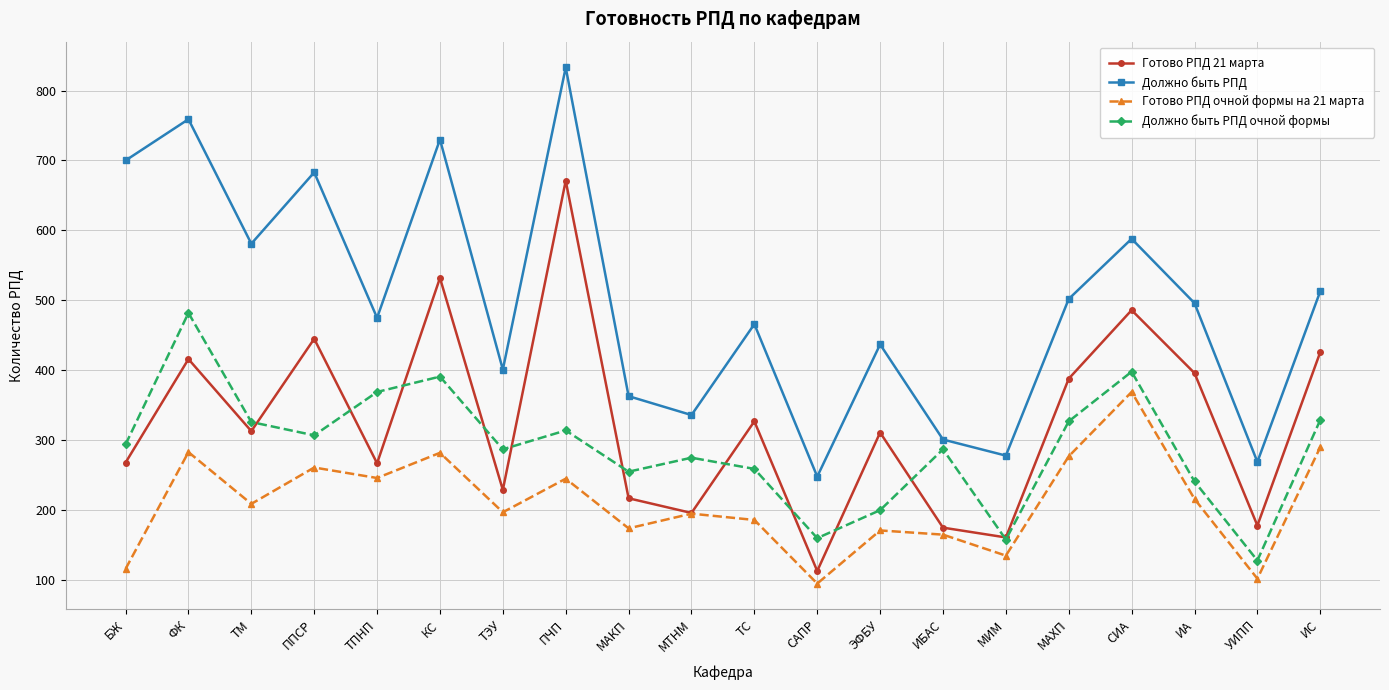

What is the label of the 2nd point from the right?

УИПП